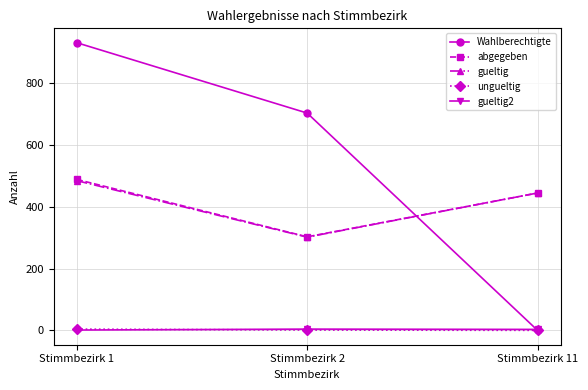

How many values in the gueltig2 series are below 3?

1